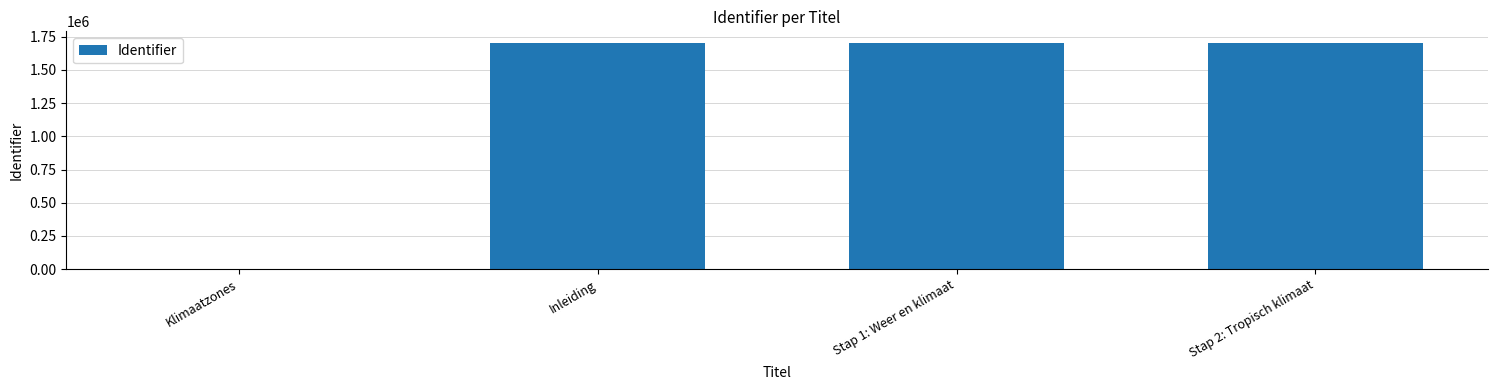

Where is the data nearest to the value 852140?

Inleiding